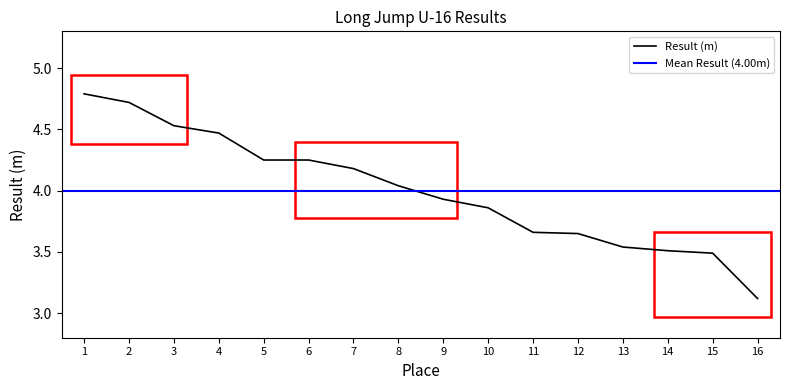

Does the chart display data point markers on the line(s)?

No